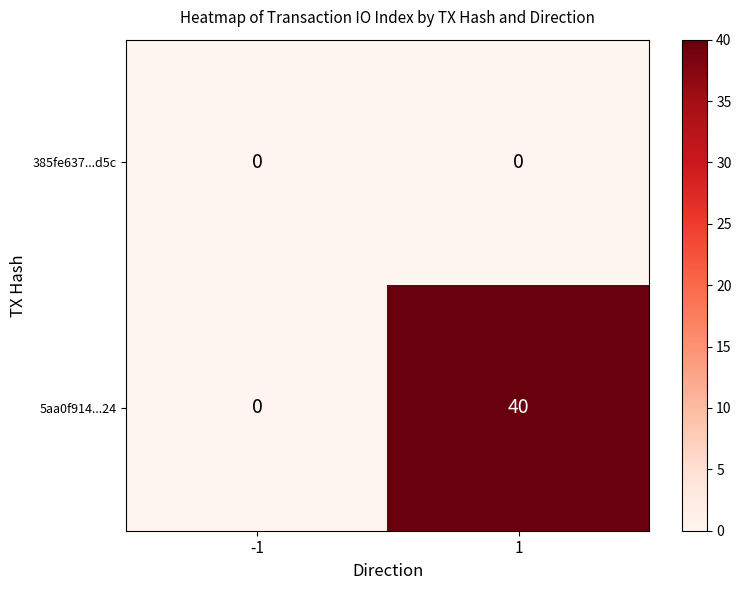

Reading right to left, transcribe all the data shown in this chart.

385fe637...d5c: 0	0
5aa0f914...24: 40	0